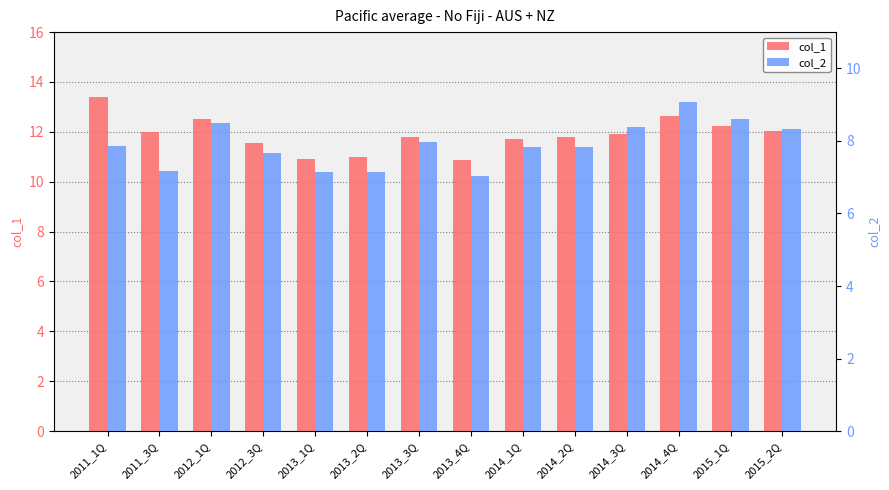

What is the spread (max minus min) of values at 2012_3Q?

3.9